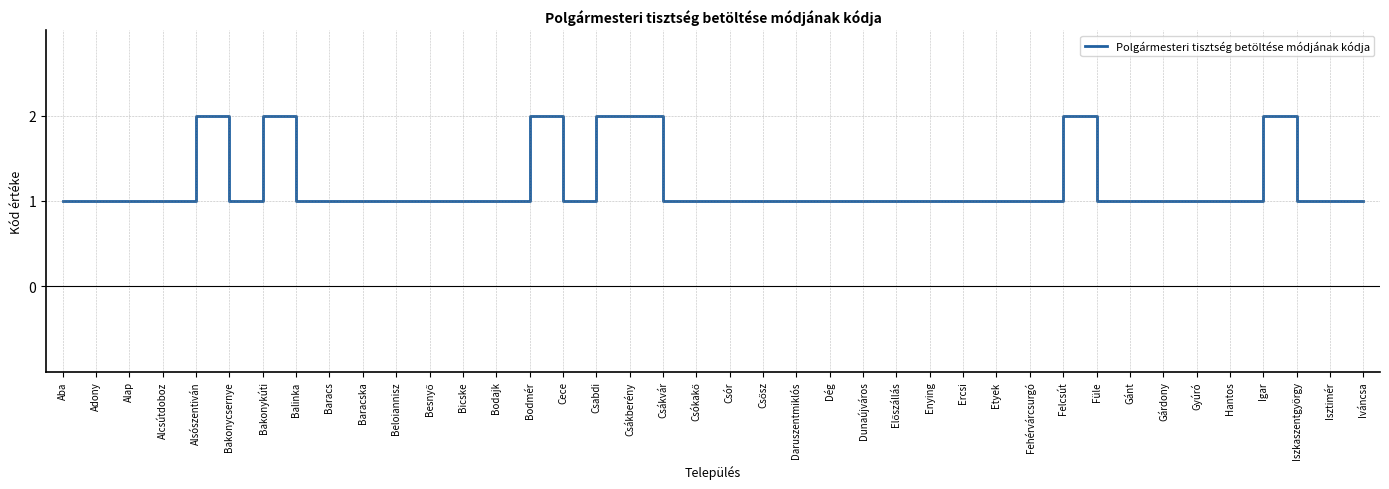

Is it true that the value at Csabdi is 2?

True